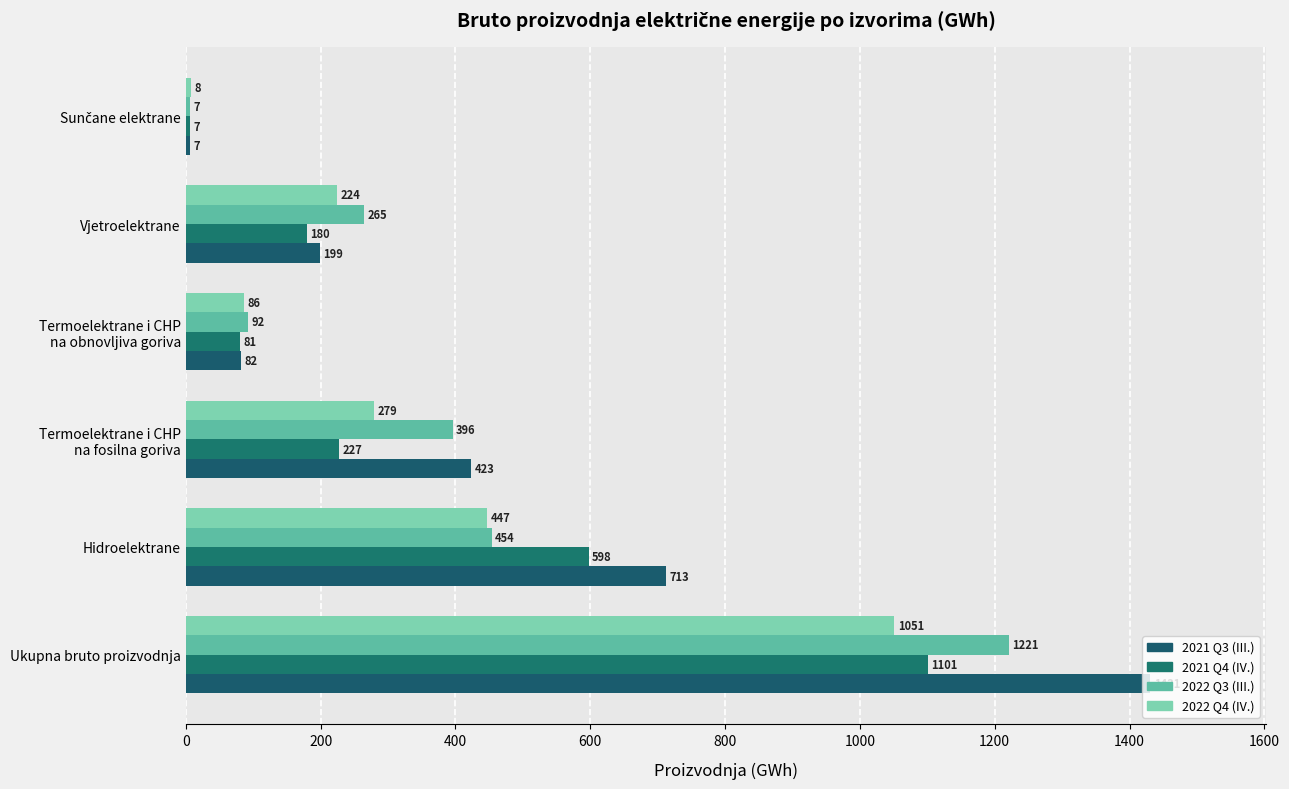

What is the value of the 2022 Q3 (III.) bar at the 5th from the left?

265